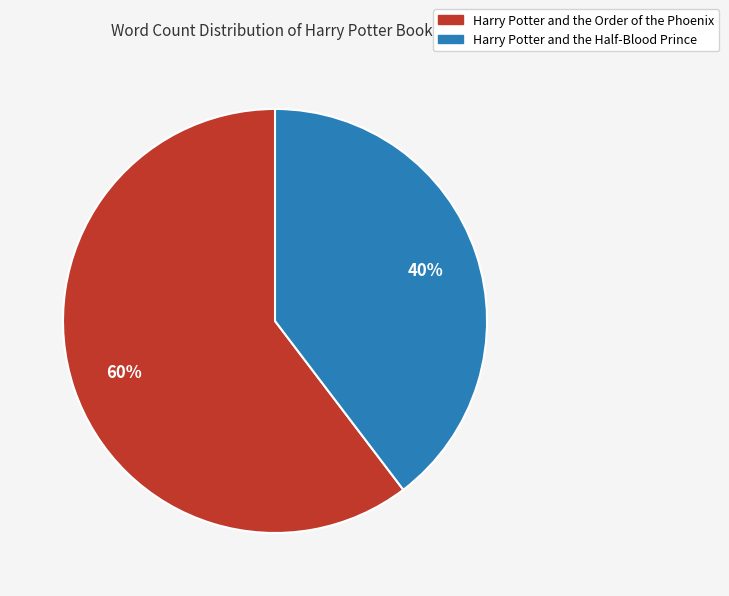

Approximately how many times larger is the value at Harry Potter and the Half-Blood Prince compared to Harry Potter and the Order of the Phoenix?

0.7